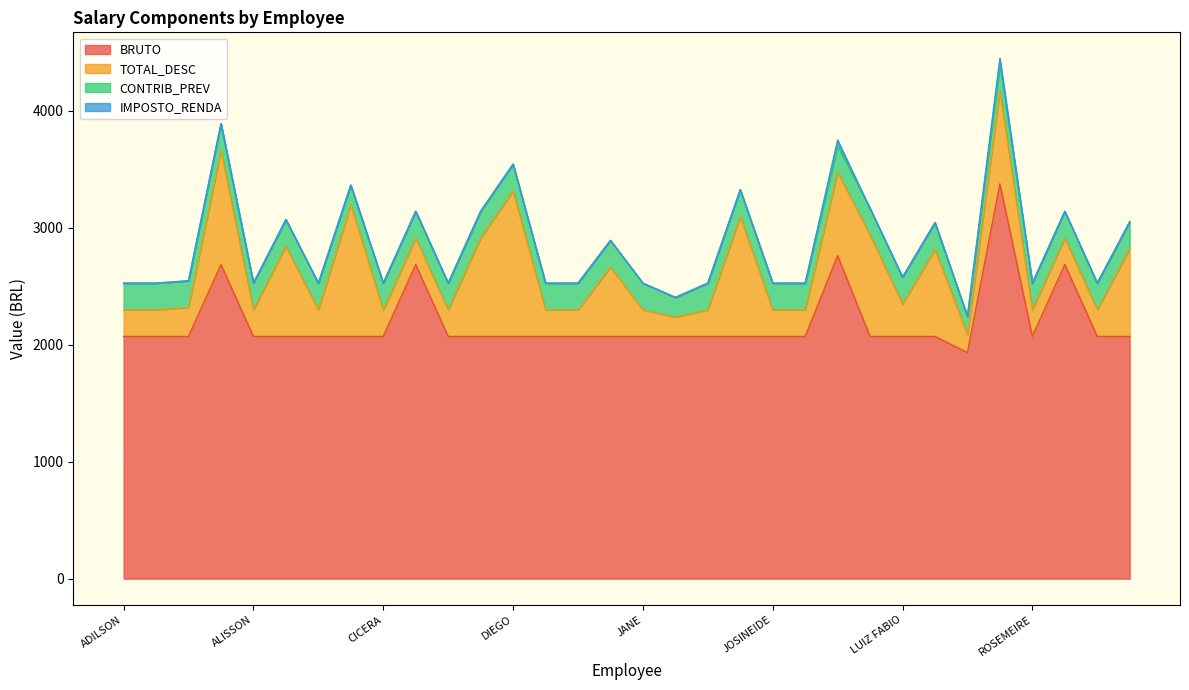

How many lines are shown in the chart?

4